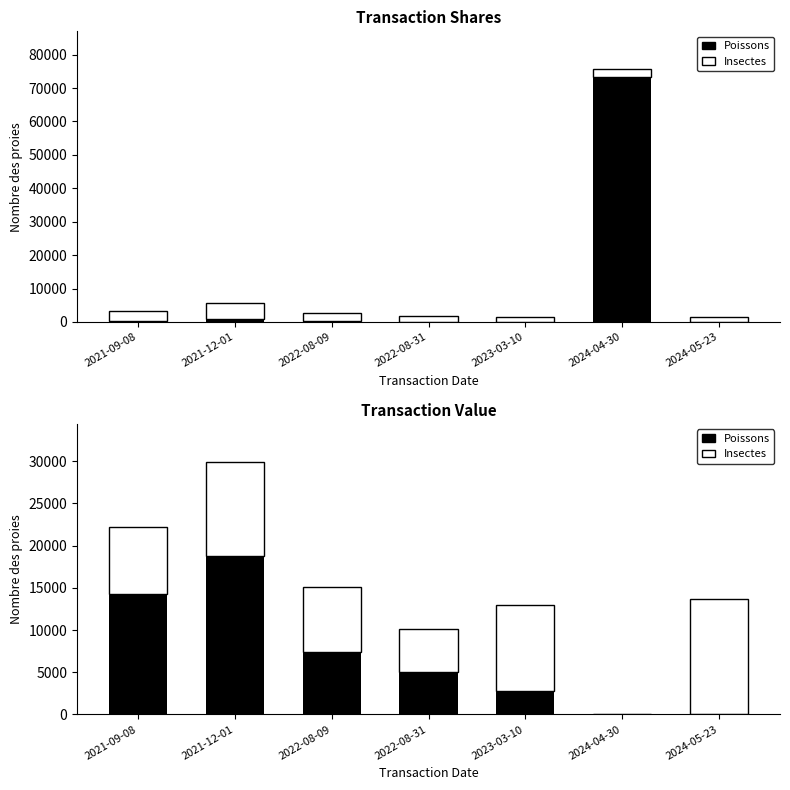

At which label does Insectes reach its minimum?

2024-04-30